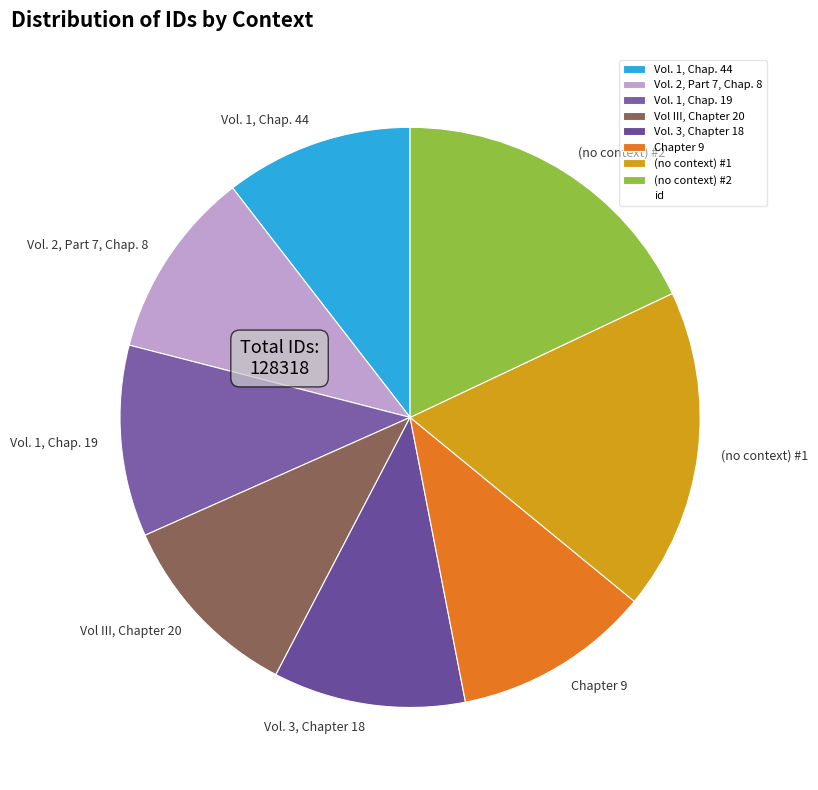

Approximately how many times larger is the value at Vol. 1, Chap. 44 compared to Vol. 1, Chap. 19?

1.0